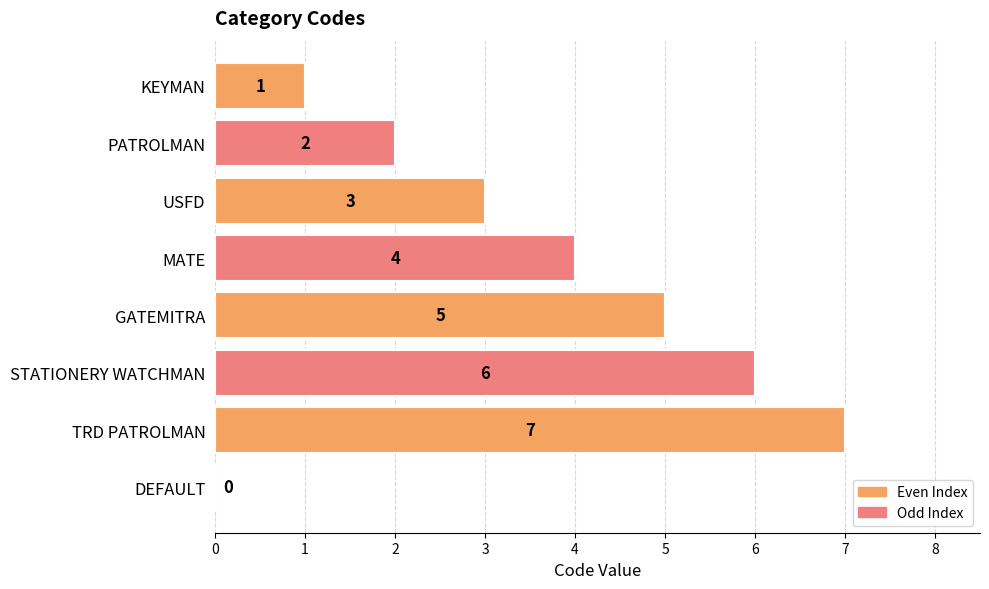

Which category has the highest value across all series?

TRD PATROLMAN